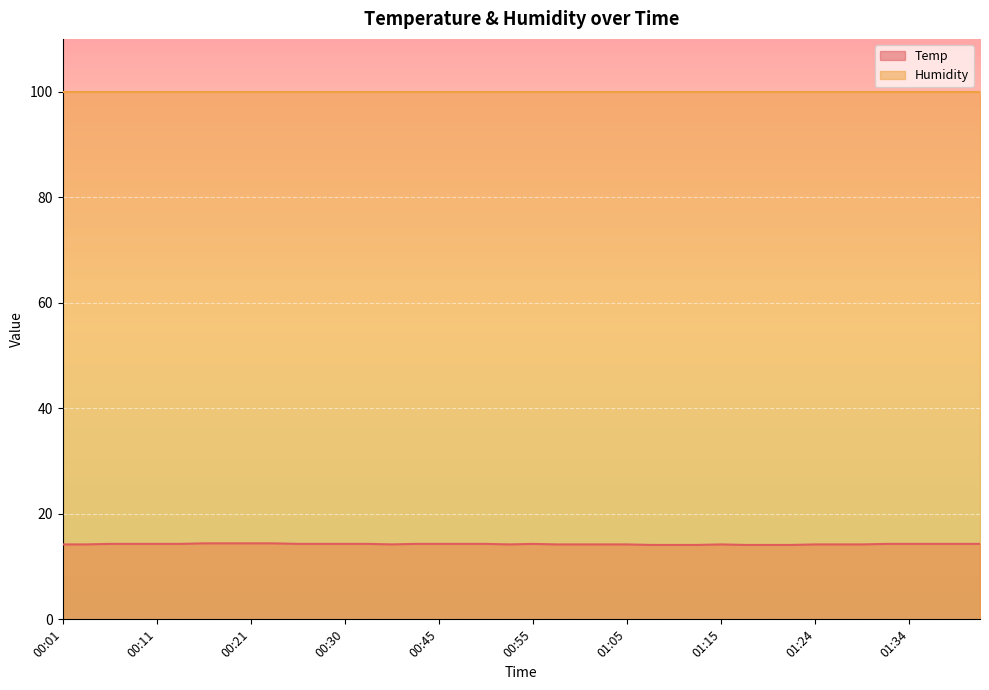

What is the difference between the maximum and minimum values?

0.3